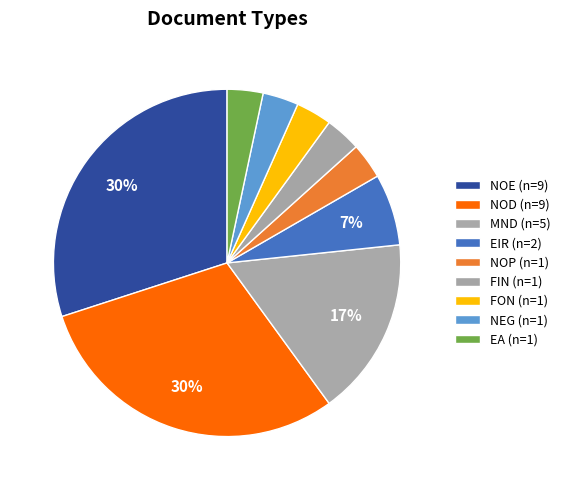

Rank the categories by value from lowest to highest.

NOP, FIN, FON, NEG, EA, EIR, MND, NOE, NOD